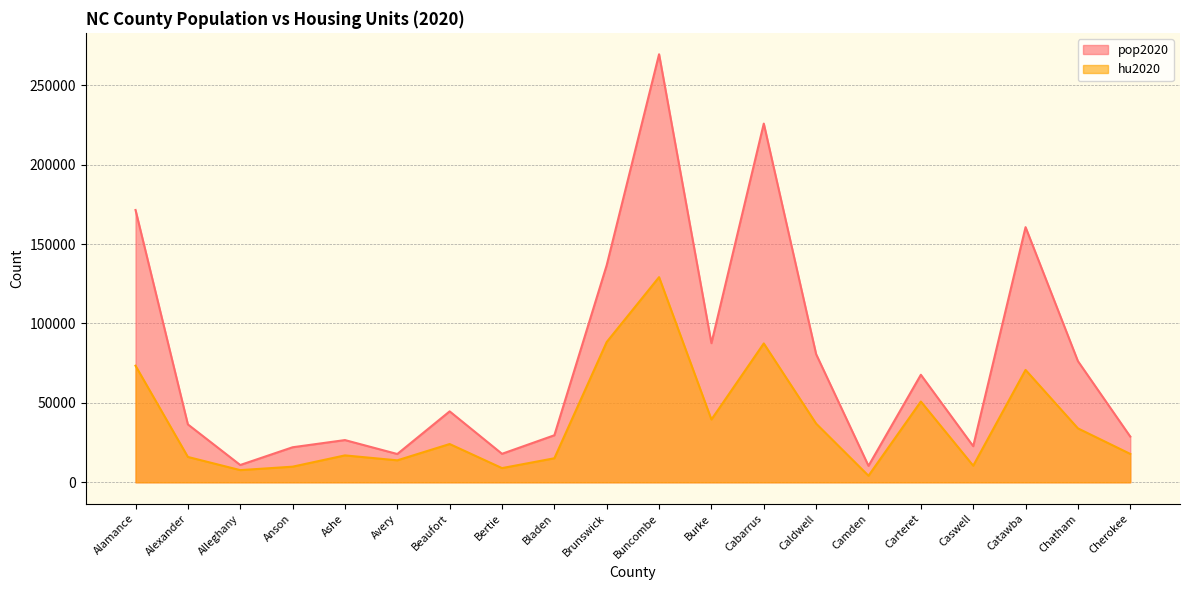

Which category has the highest value across all series?

Buncombe